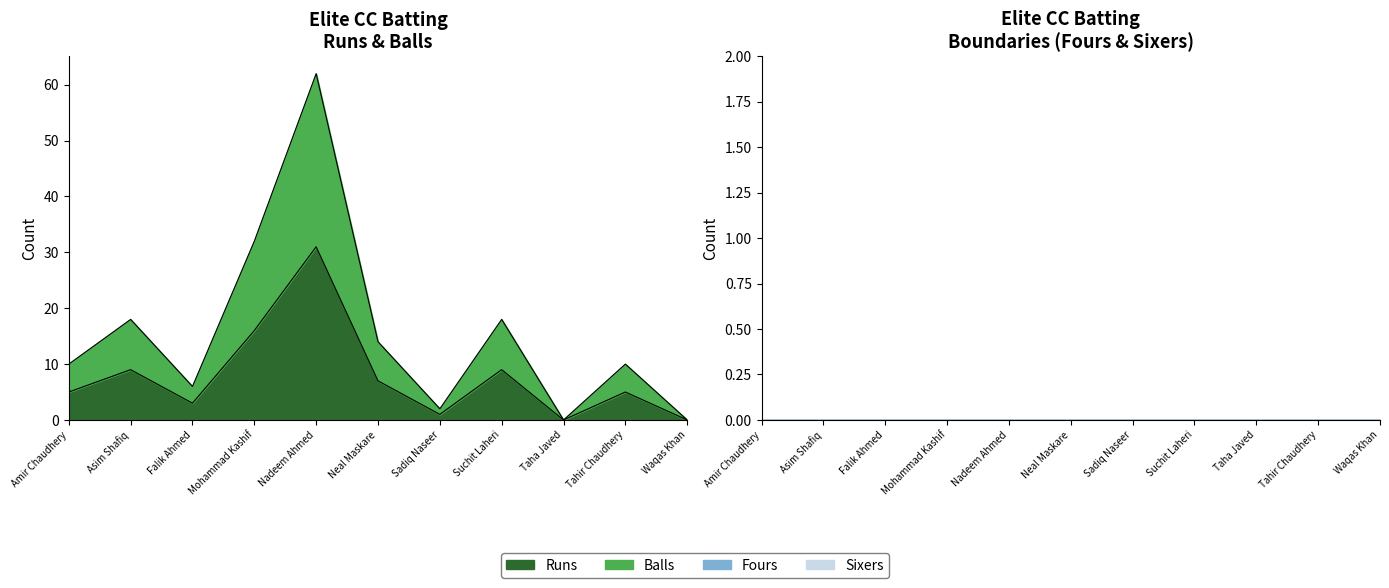

What position from the left is Tahir Chaudhery?

10